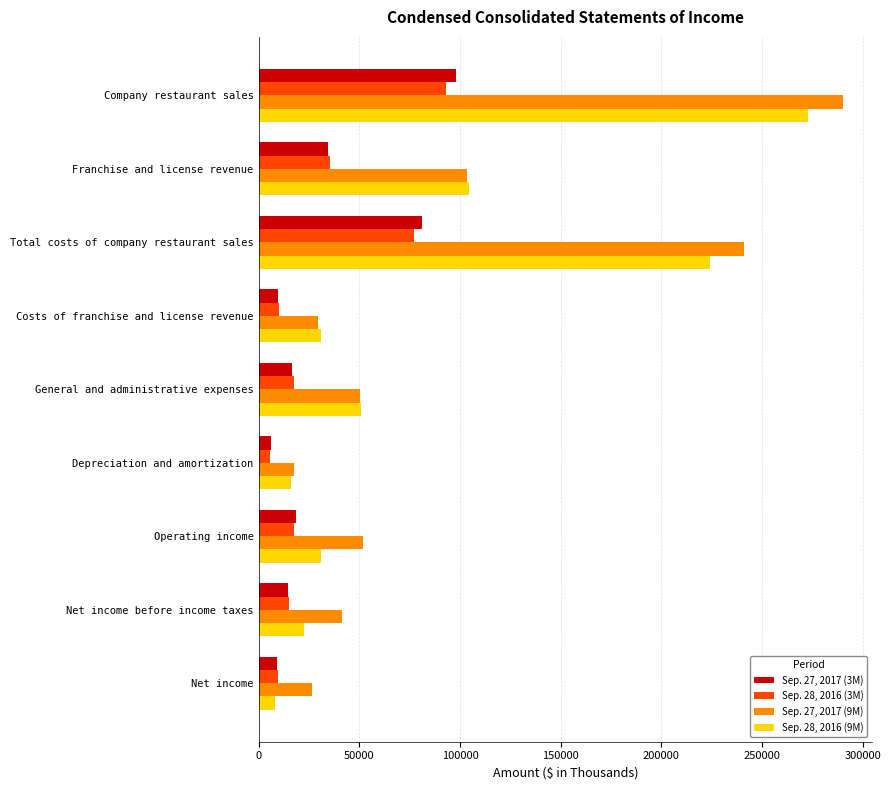

Is it true that Sep. 28, 2016 (3M) equals 77118 at Total costs of company restaurant sales?

True